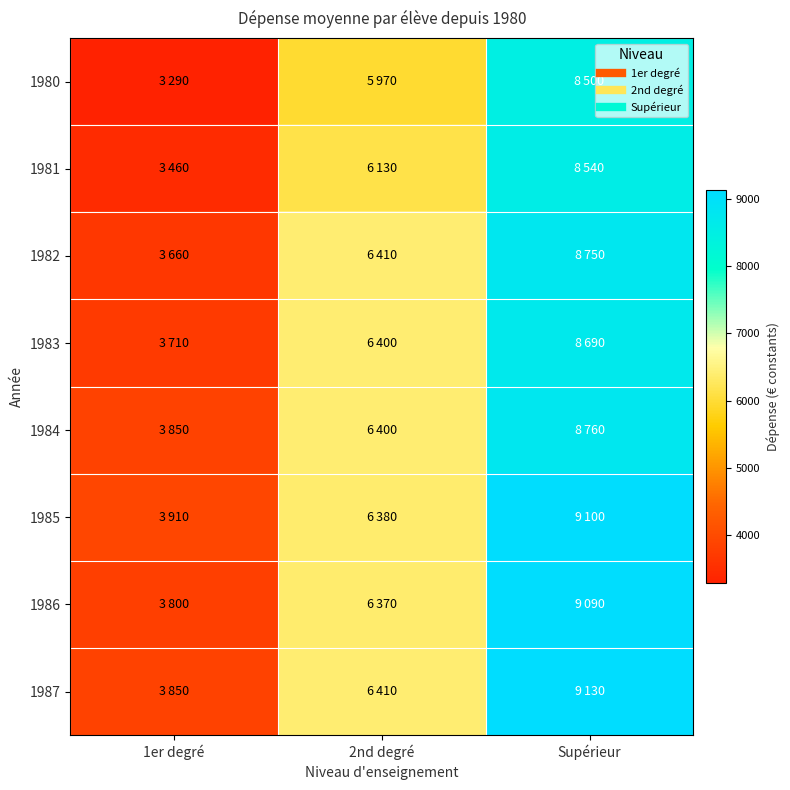

Which has a higher value, 2nd degré or Supérieur?

Supérieur